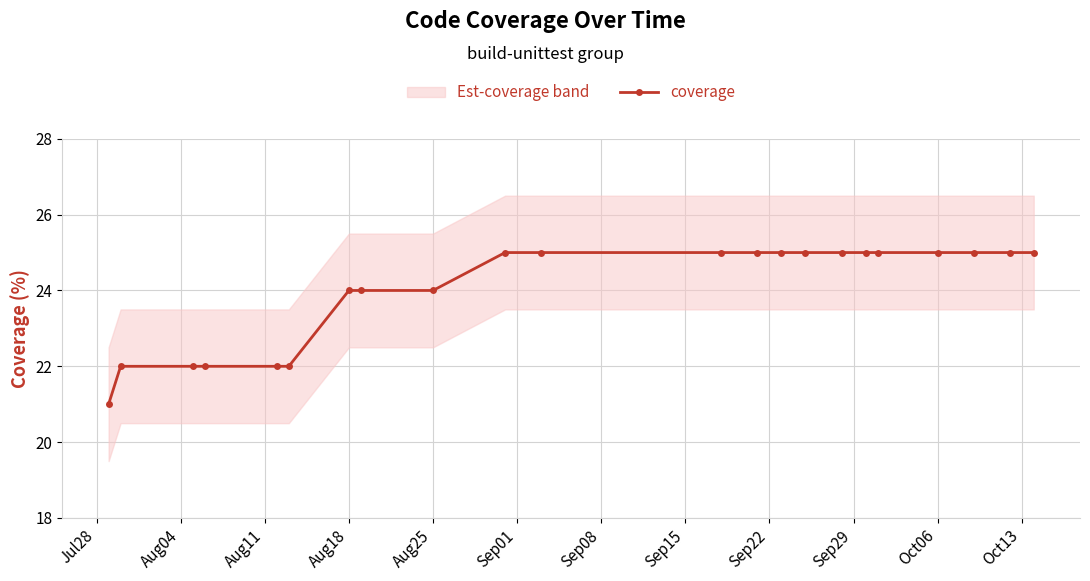

How many data points does each series have?

22